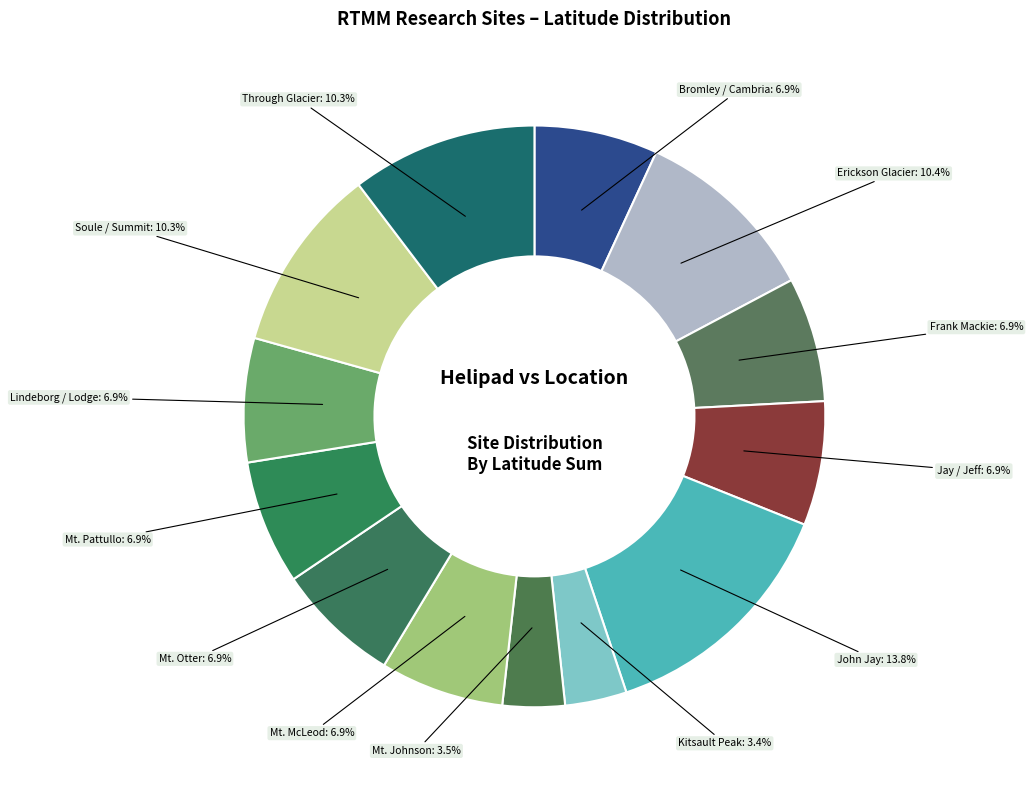

Which slice is the largest?

John Jay